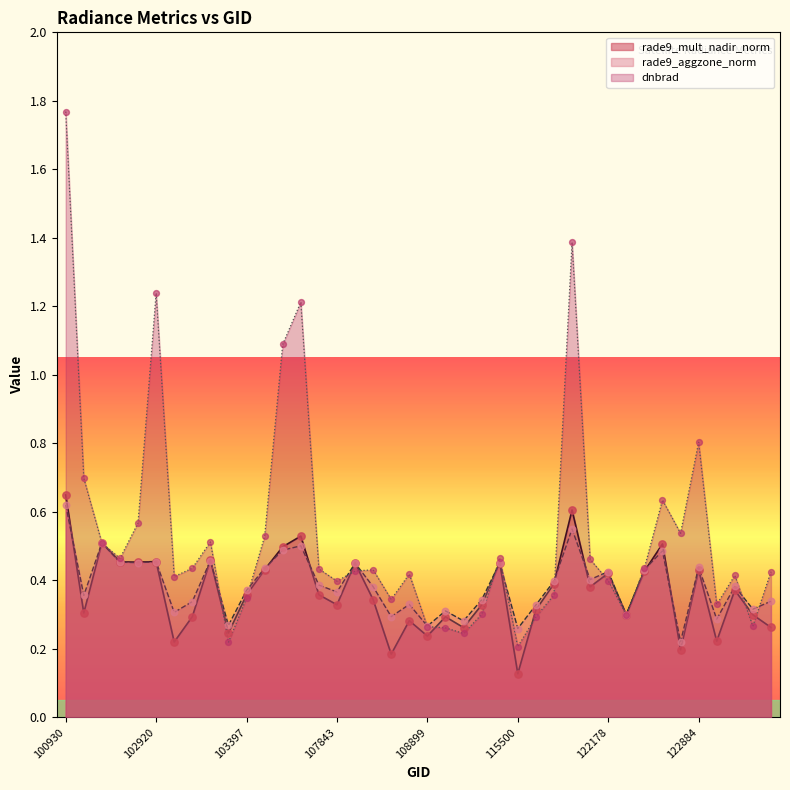

Which series has the largest total across all categories?

dnbrad